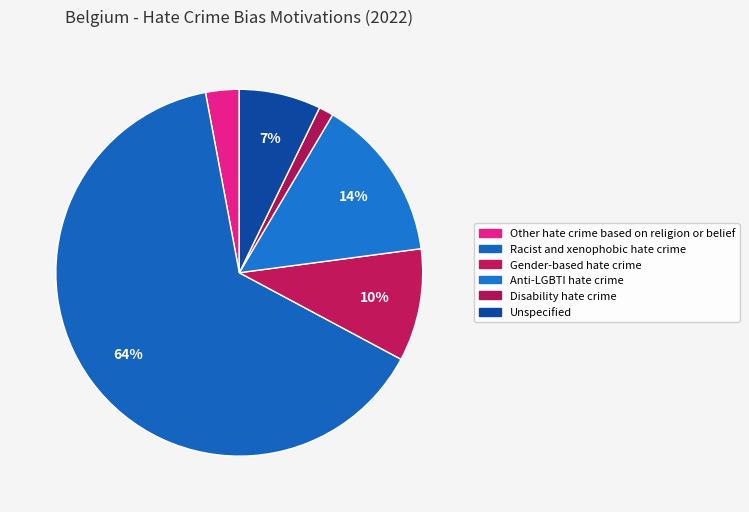

To the nearest percent, what is the difference between the Disability hate crime and Other hate crime based on religion or belief slice percentages?

2%